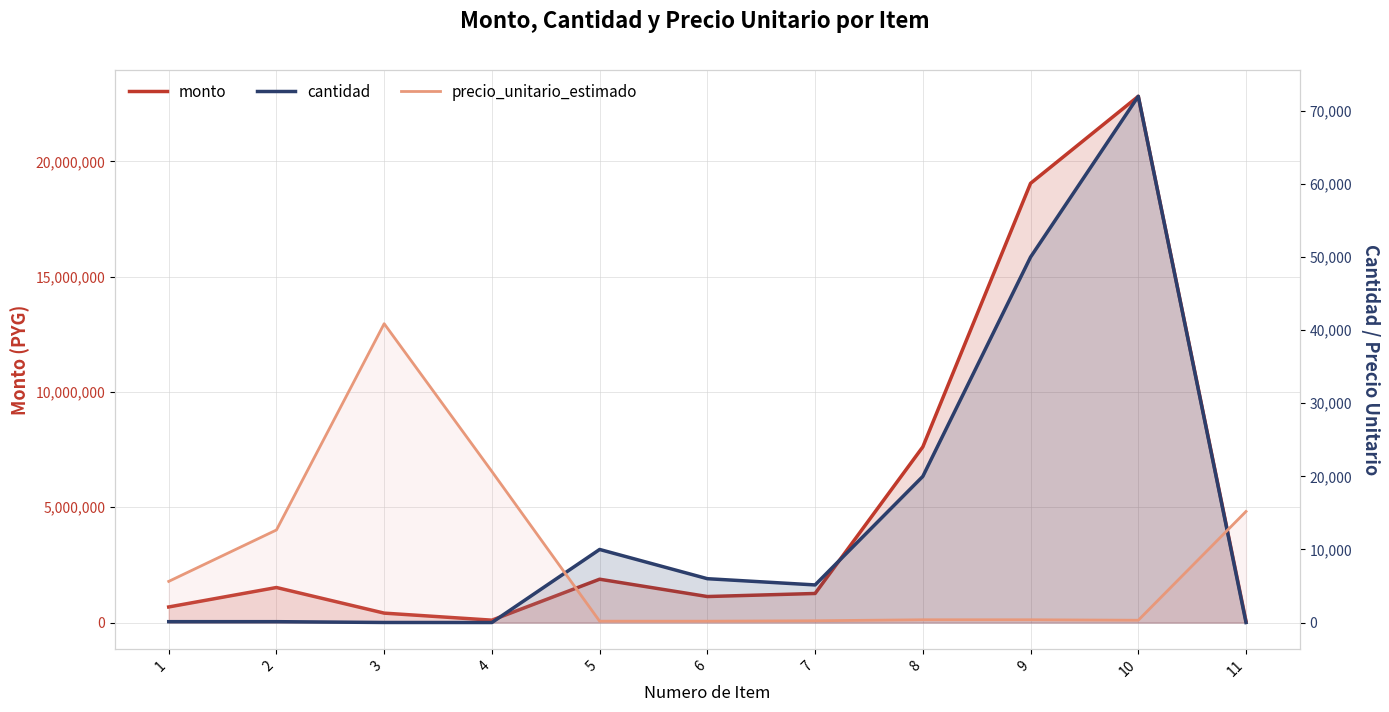

Count the number of categories in the chart.

11